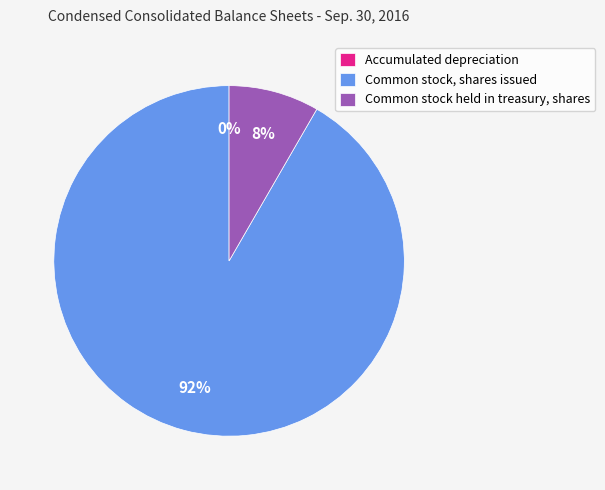

Which slice is the largest?

Common stock, shares issued